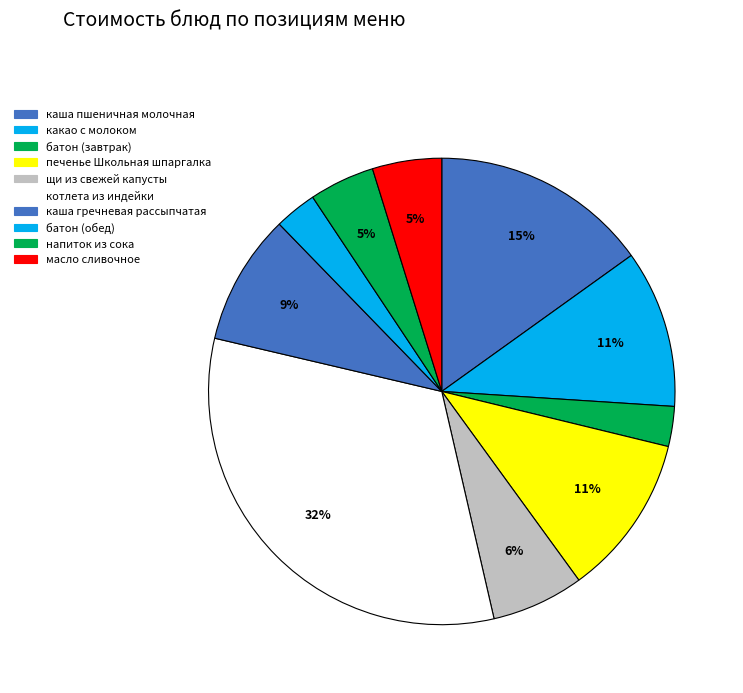

Which category has the smallest portion of the pie?

батон (завтрак)